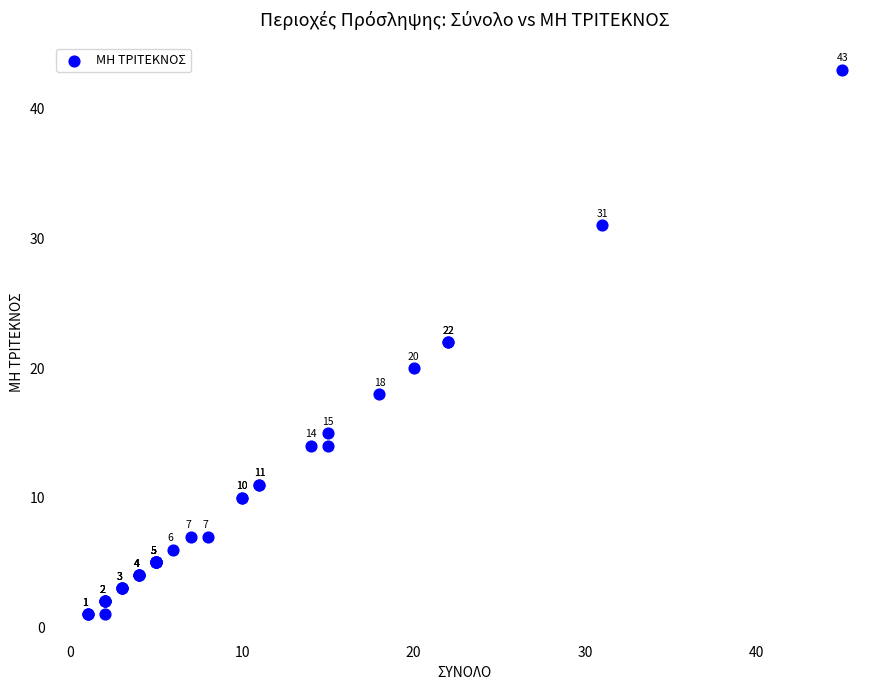

What Y value in the scatter plot is closest to 22?

22